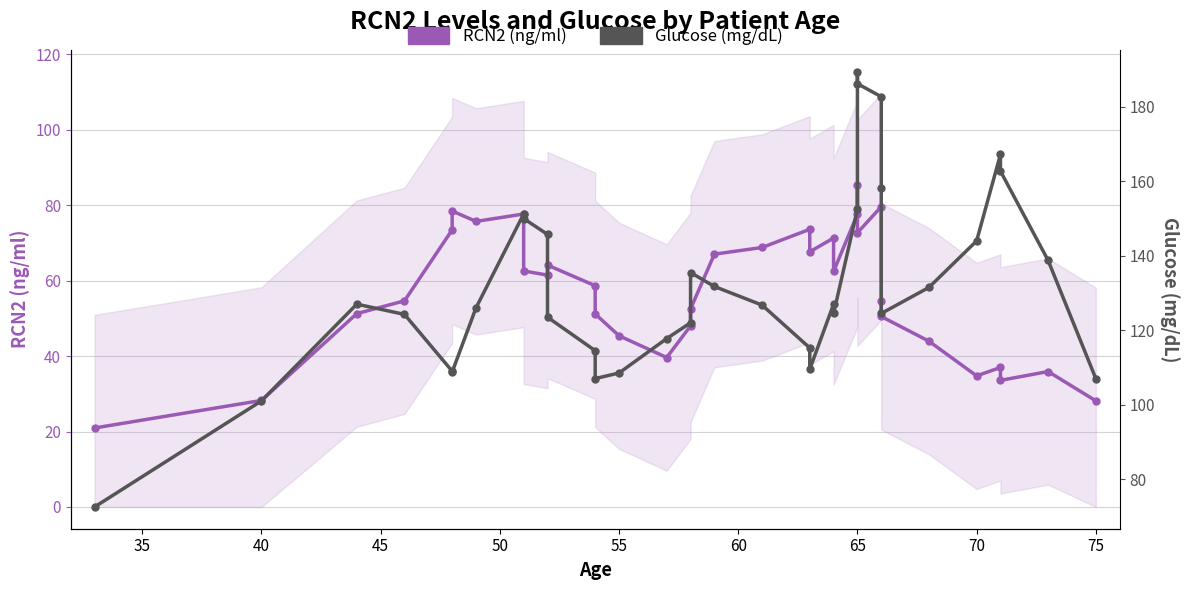

The RCN2 (ng/ml) series shows 142.2 at 65. True or false?

False